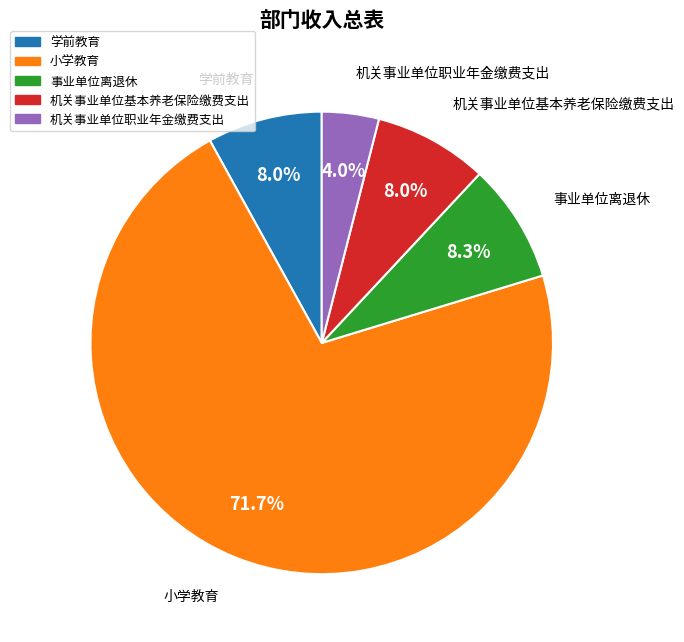

Which has a higher value, 机关事业单位职业年金缴费支出 or 小学教育?

小学教育